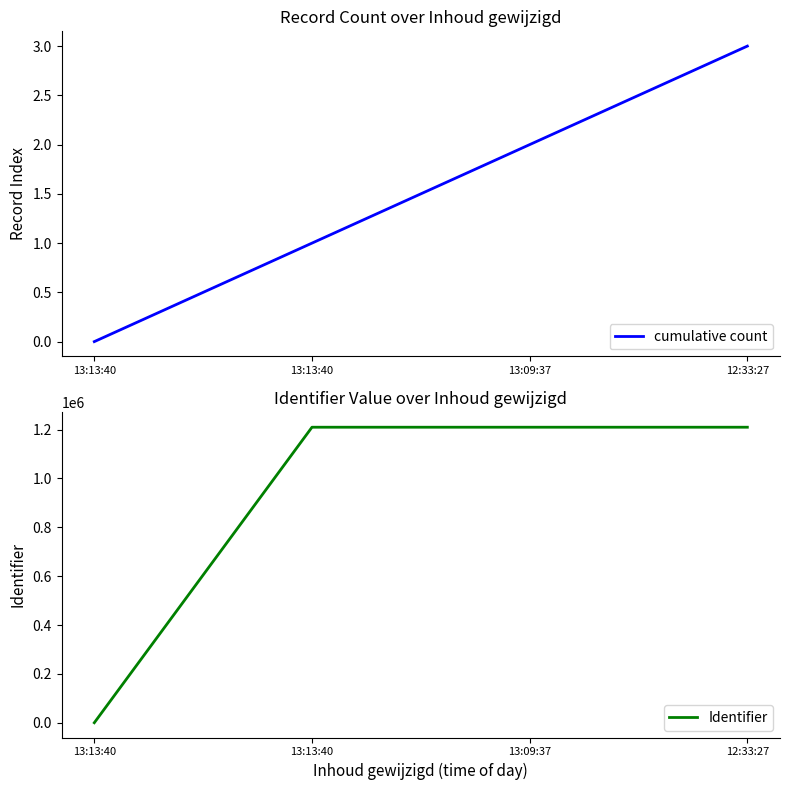

True or false: cumulative count and Identifier intersect in this chart.

False